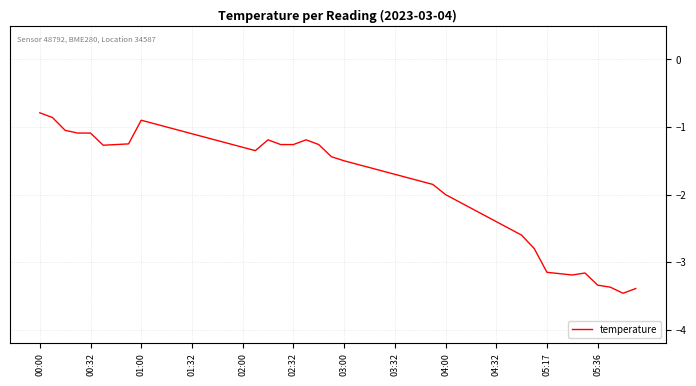

What is the difference between the maximum and minimum values?

2.7